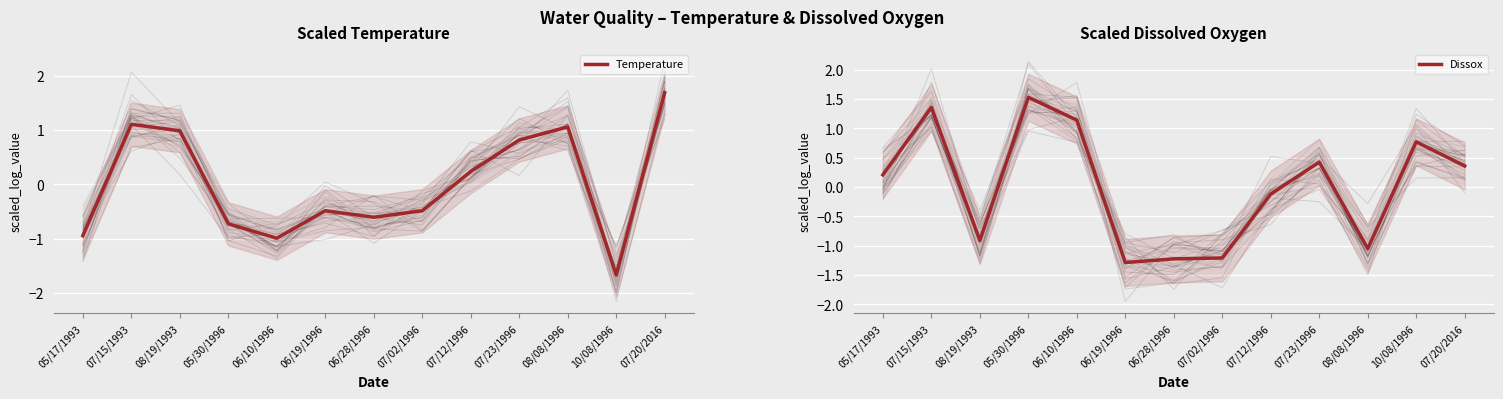

True or false: Dissox has a value of 0.5 at 07/15/1993.

False